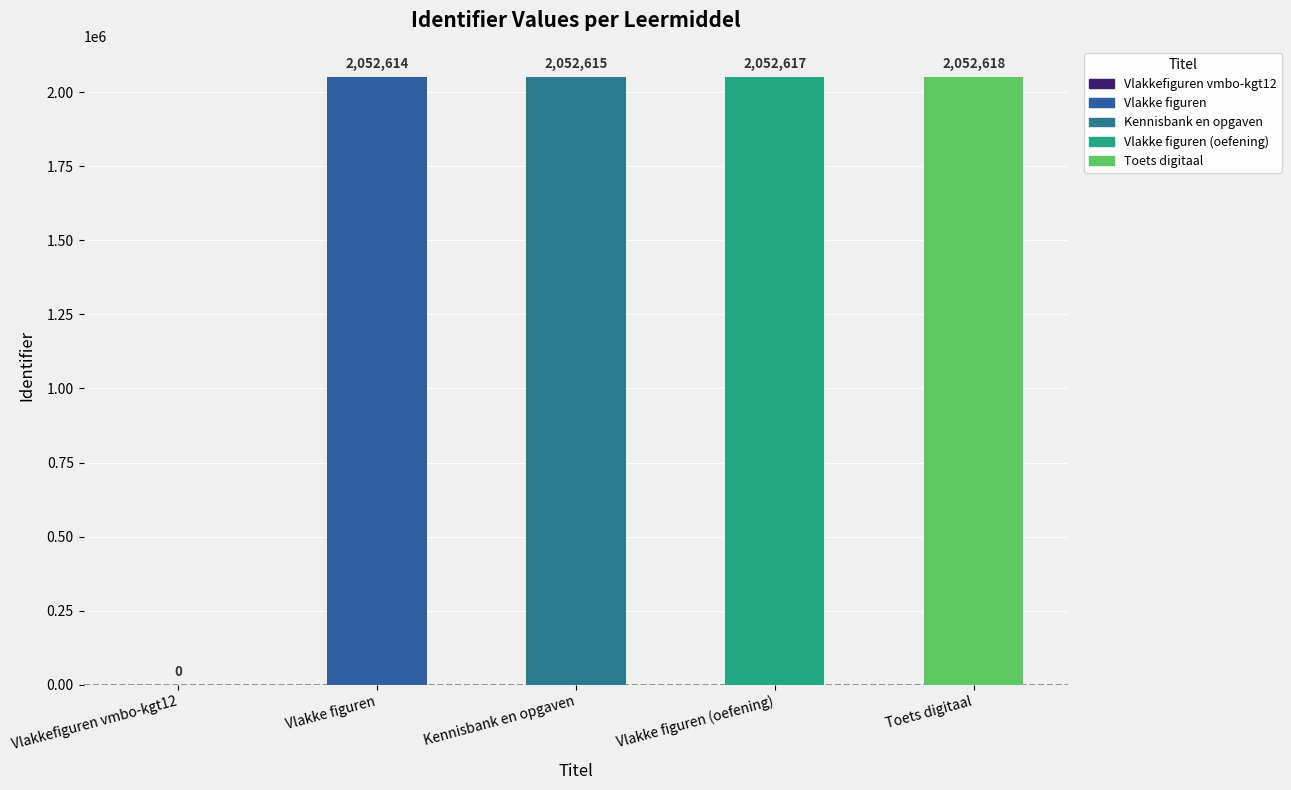

What is the difference between the values at Vlakke figuren and Kennisbank en opgaven?

1